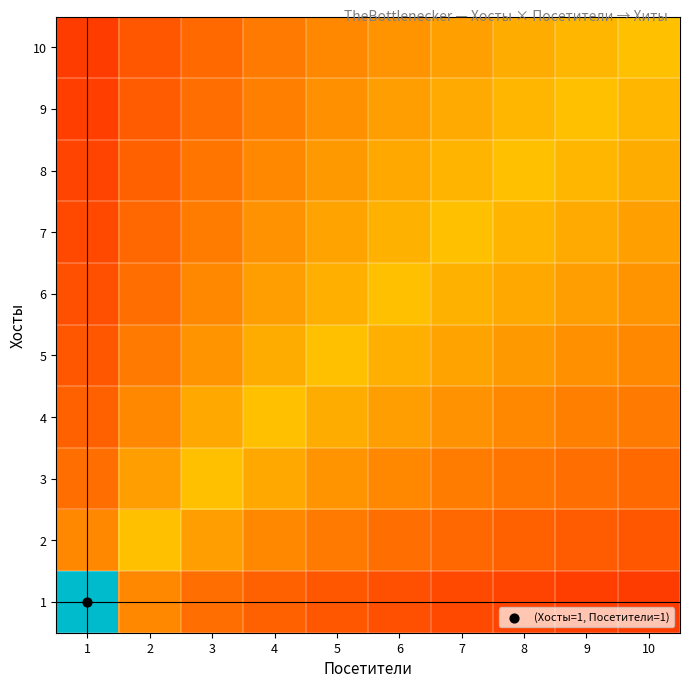

Reading right to left, list all the values displayed in this chart.

1: 10=1.0	9=1.1	8=1.3	7=1.5	6=1.7	5=2.0	4=2.5	3=3.4	2=5.1	1=102.0
2: 10=2.0	9=2.3	8=2.5	7=2.9	6=3.4	5=4.1	4=5.1	3=6.8	2=10.2	1=5.1
3: 10=3.1	9=3.4	8=3.8	7=4.4	6=5.1	5=6.1	4=7.7	3=10.2	2=6.8	1=3.4
4: 10=4.1	9=4.5	8=5.1	7=5.8	6=6.8	5=8.2	4=10.2	3=7.7	2=5.1	1=2.5
5: 10=5.1	9=5.7	8=6.4	7=7.3	6=8.5	5=10.2	4=8.2	3=6.1	2=4.1	1=2.0
6: 10=6.1	9=6.8	8=7.7	7=8.7	6=10.2	5=8.5	4=6.8	3=5.1	2=3.4	1=1.7
7: 10=7.1	9=7.9	8=8.9	7=10.2	6=8.7	5=7.3	4=5.8	3=4.4	2=2.9	1=1.5
8: 10=8.2	9=9.1	8=10.2	7=8.9	6=7.7	5=6.4	4=5.1	3=3.8	2=2.5	1=1.3
9: 10=9.2	9=10.2	8=9.1	7=7.9	6=6.8	5=5.7	4=4.5	3=3.4	2=2.3	1=1.1
10: 10=10.2	9=9.2	8=8.2	7=7.1	6=6.1	5=5.1	4=4.1	3=3.1	2=2.0	1=1.0